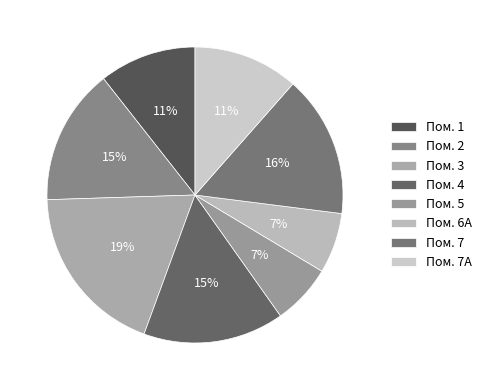

Is there a majority slice in this chart?

No